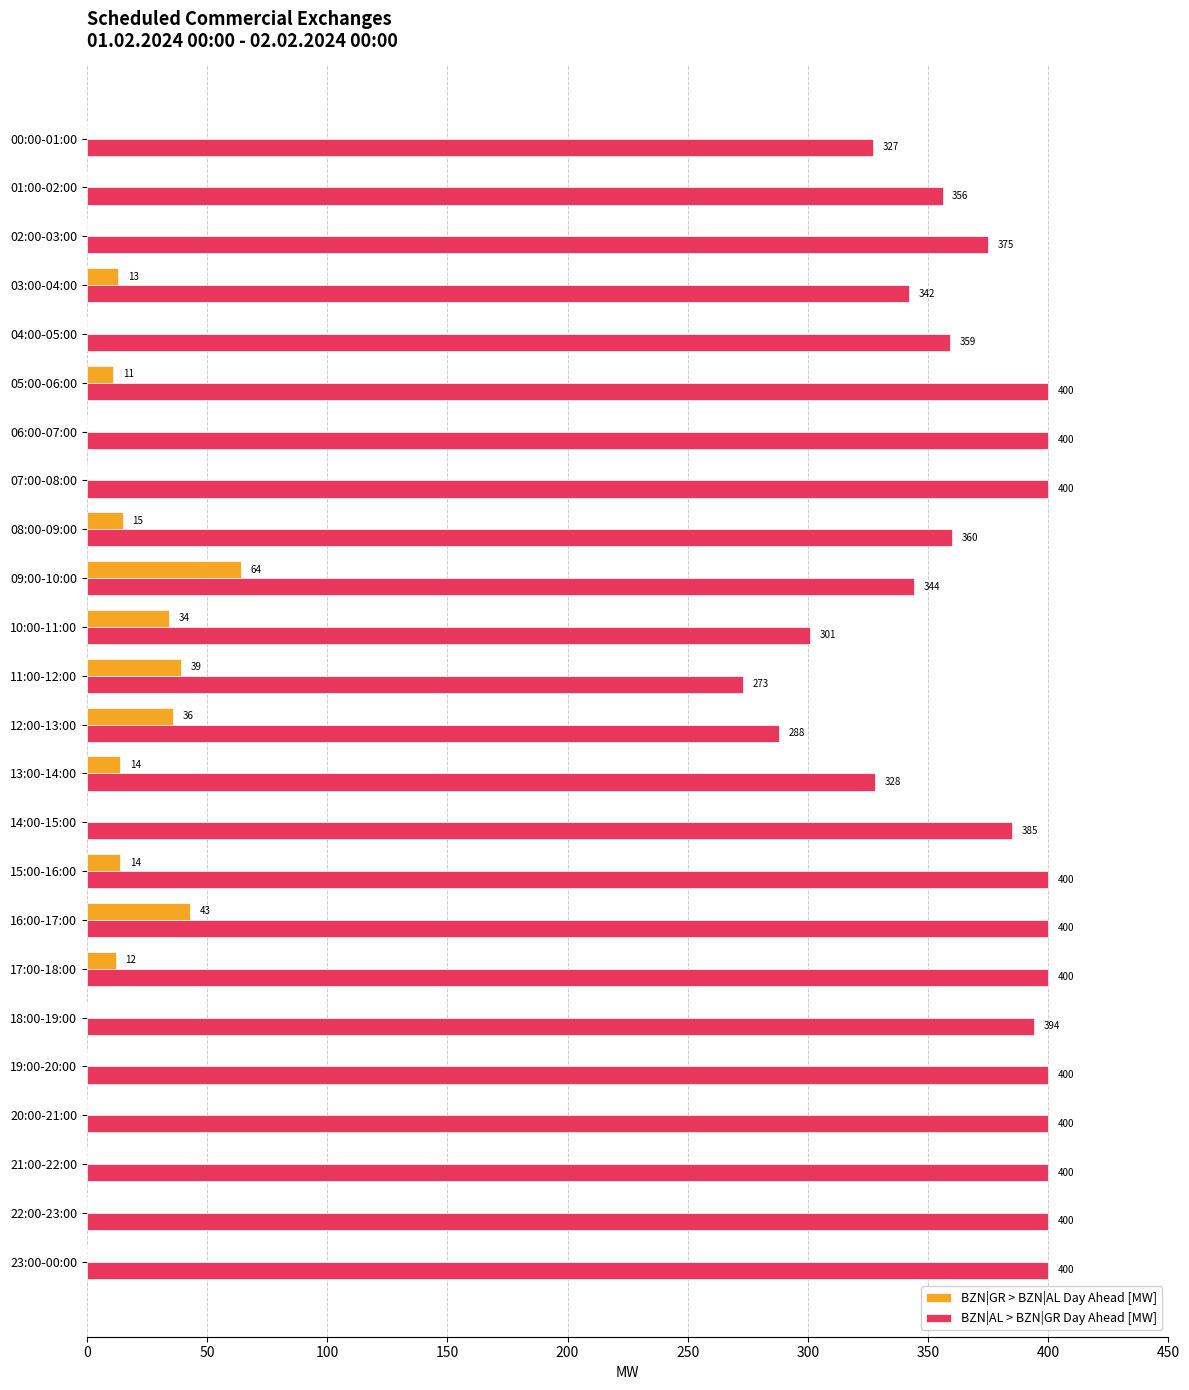

What is the sum of all BZN|AL > BZN|GR Day Ahead [MW] values?

8832